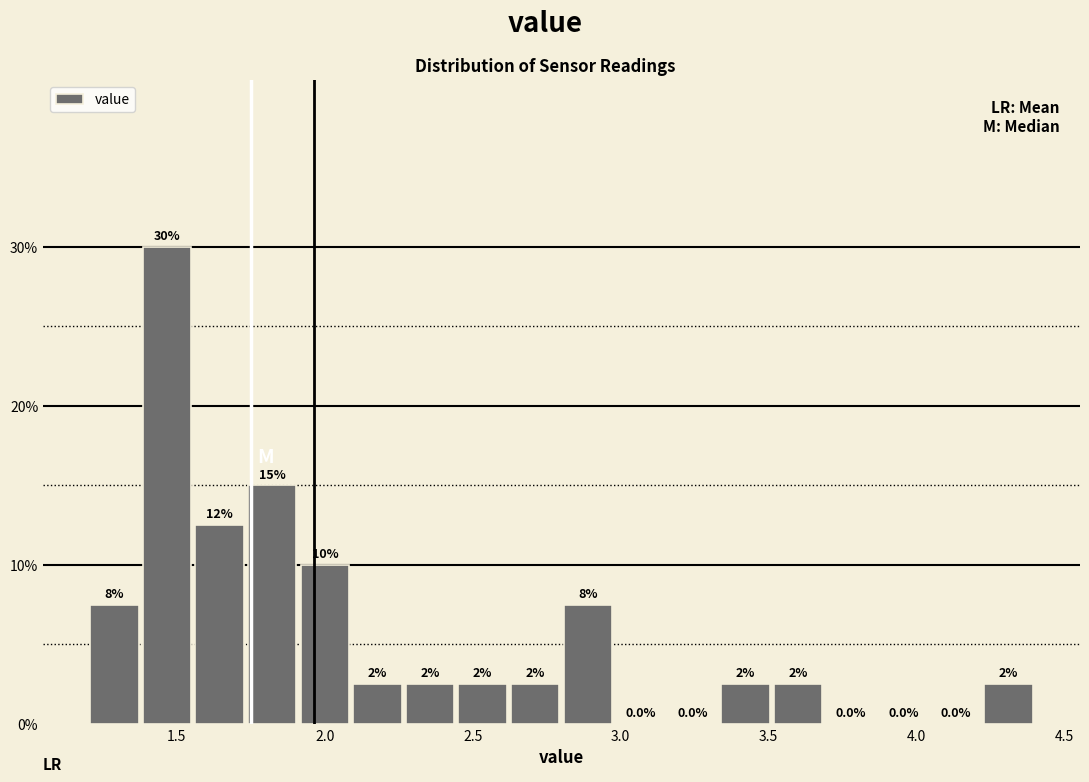

Read against the x-axis, roughly where is the centre of the tallest bar?

1.45